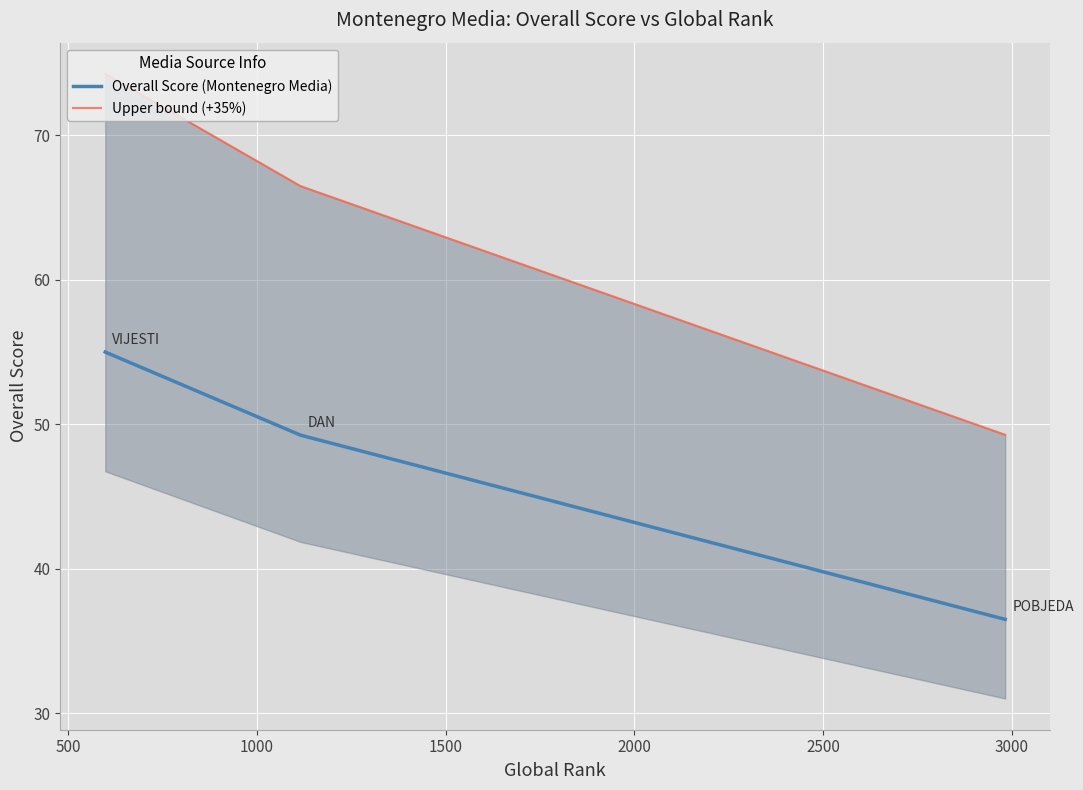

What is the difference between the highest and lowest values at 1000?

12.8